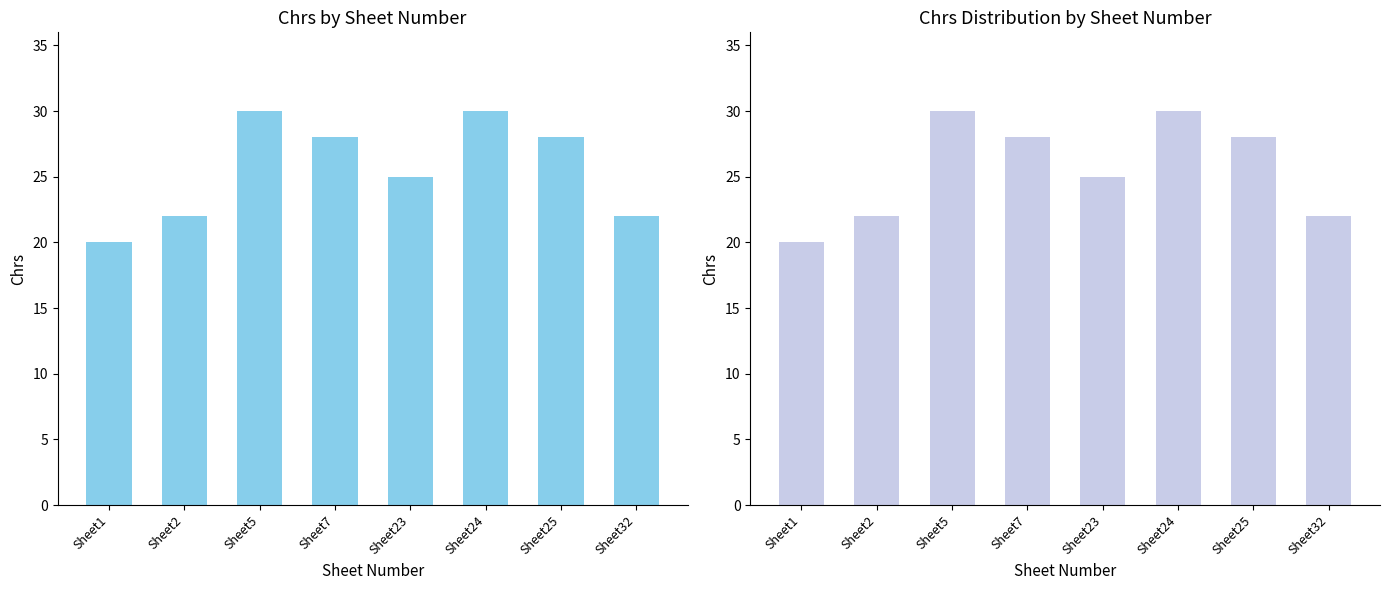

Which has a higher value, Sheet32 or Sheet23?

Sheet23